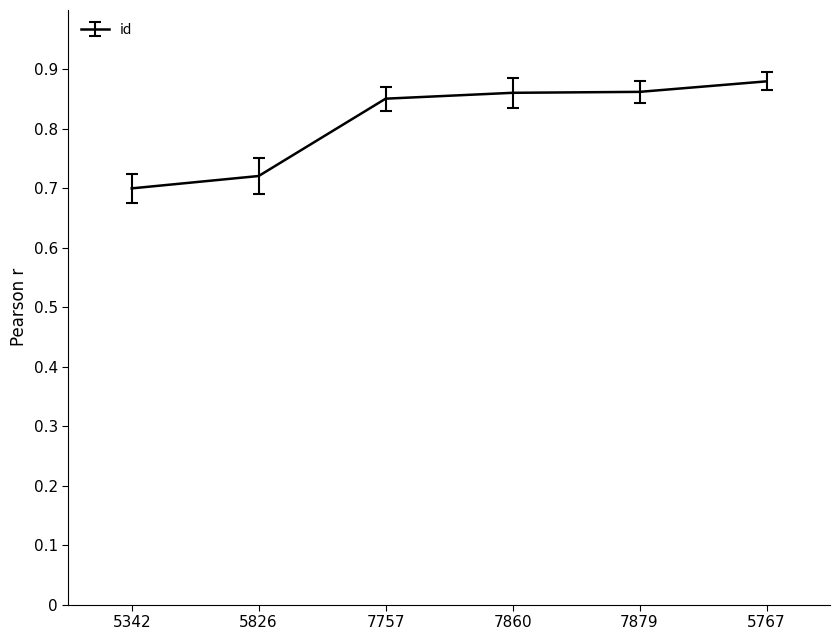

What position from the right is 5767?

1